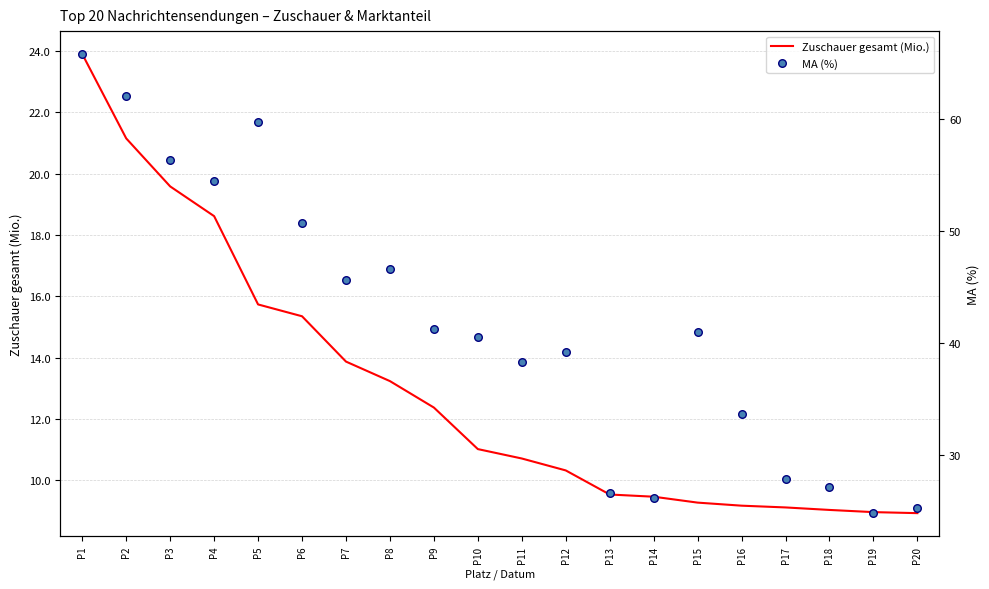

At how many categories does at least one series exceed 62?

2